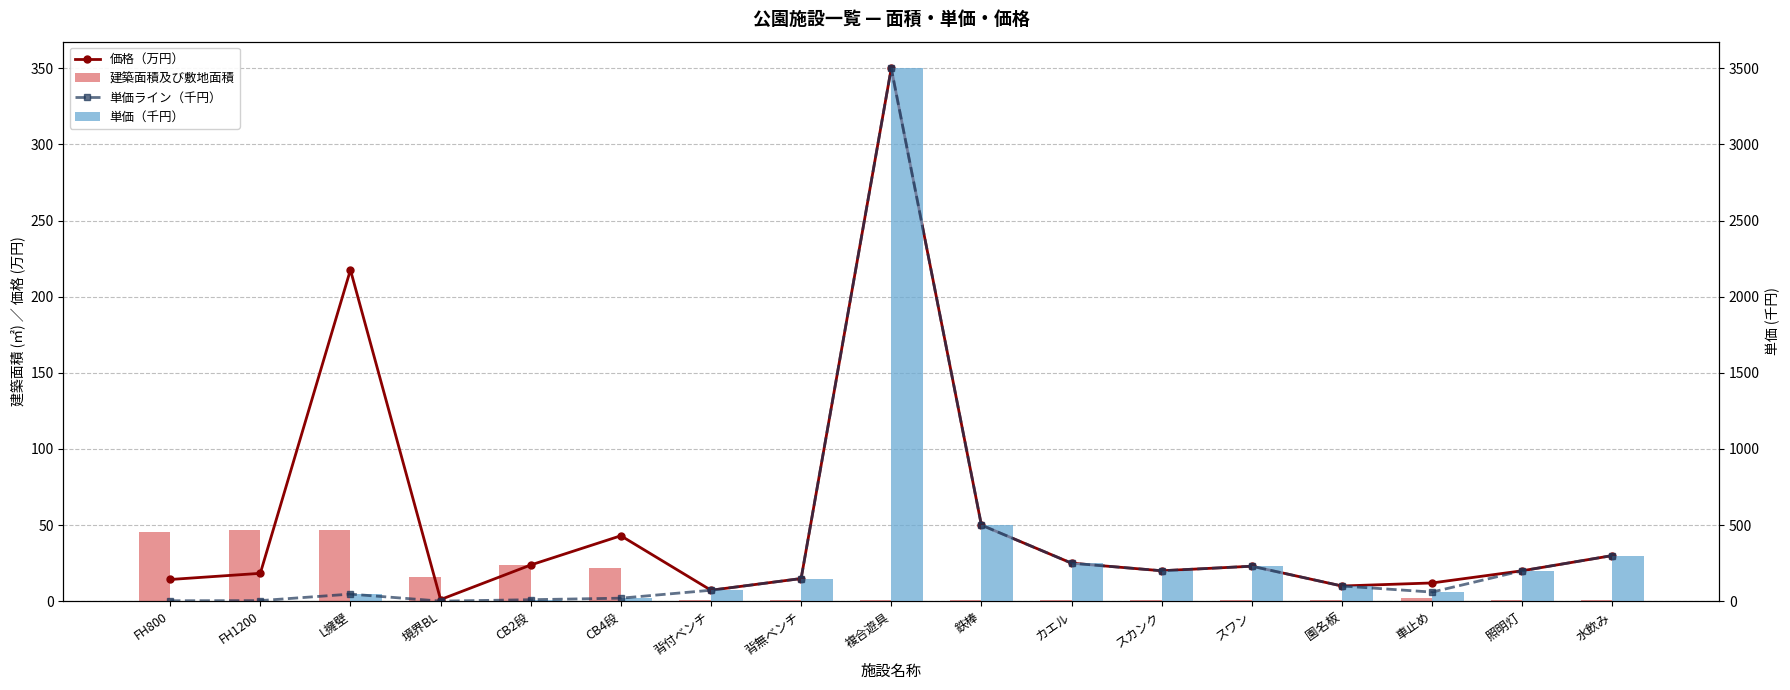

What is the sum of the 単価（千円） values at 車止め and L擁壁?

106.8